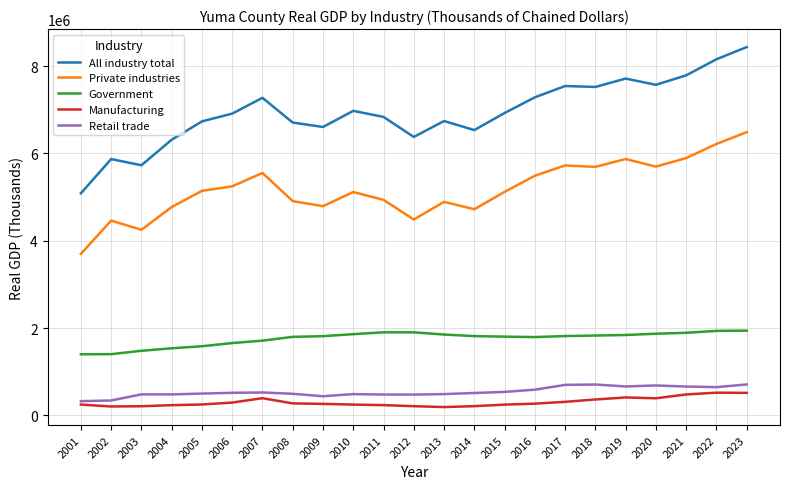

What is the spread (max minus min) of values at 2020?

7178002